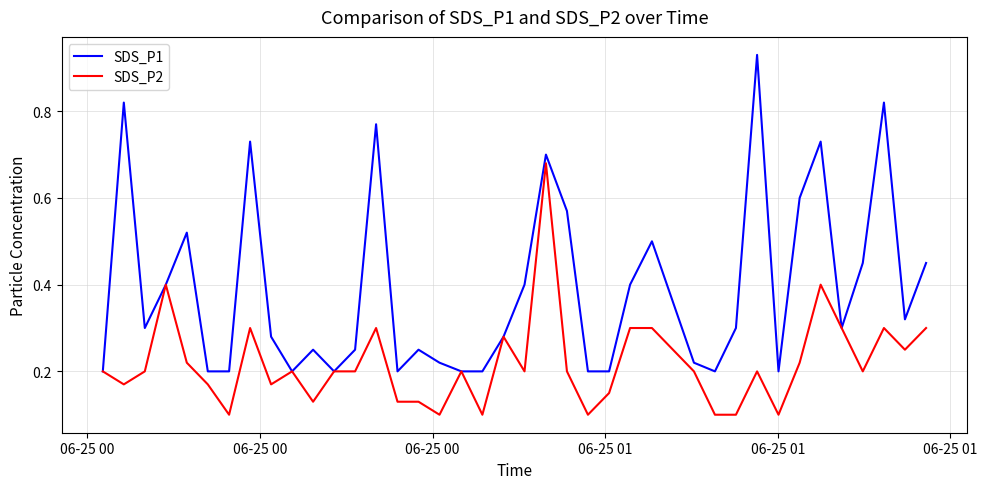

Rank the series by their maximum value, from lowest to highest.

SDS_P2, SDS_P1